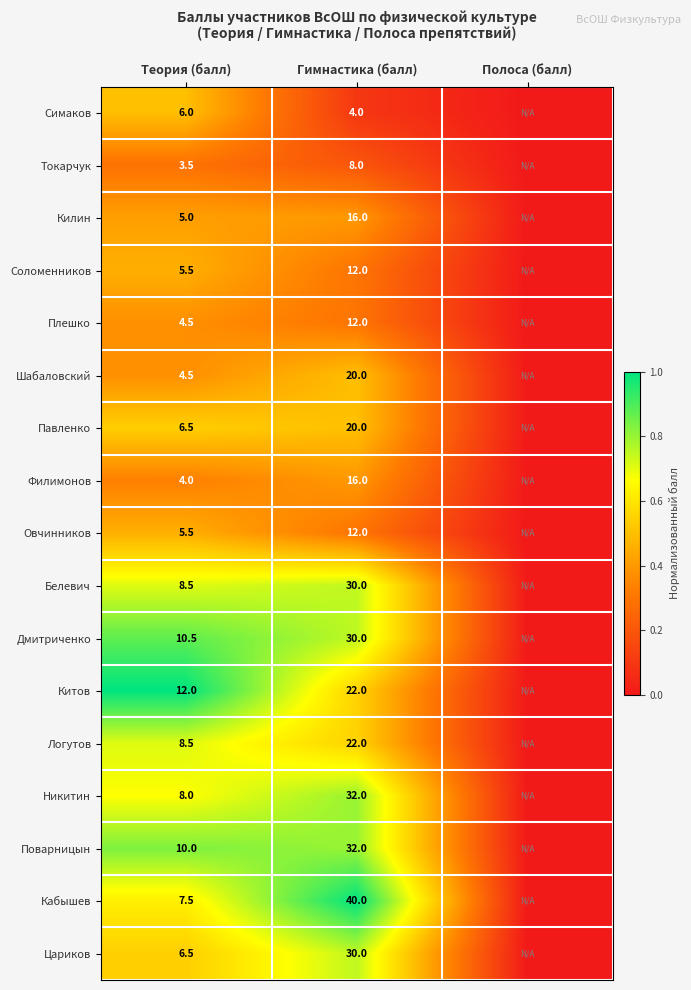

The value of Логутов at Теория (балл) is 0.4. True or false?

False